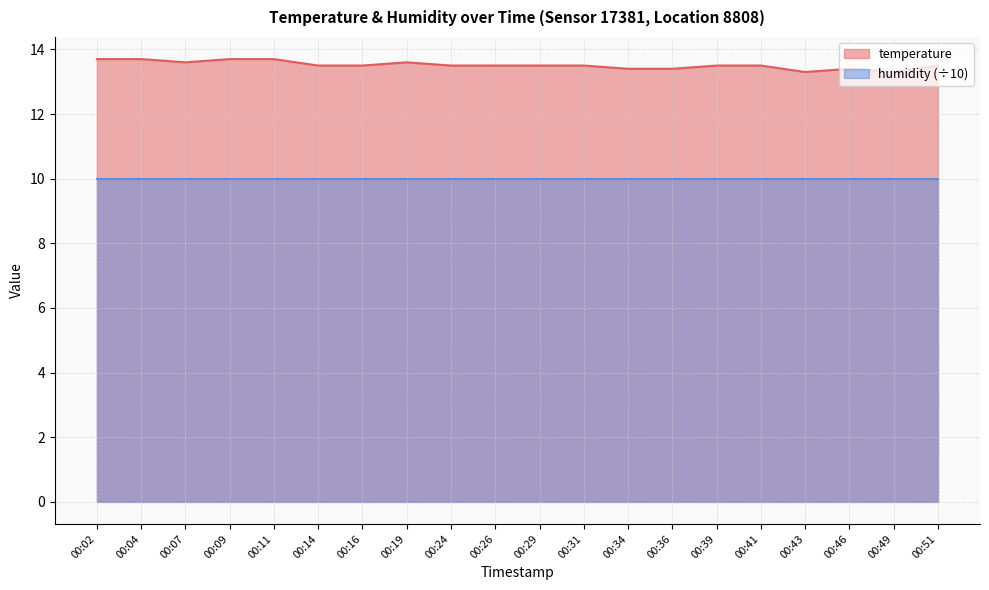

What is the average value?

13.5